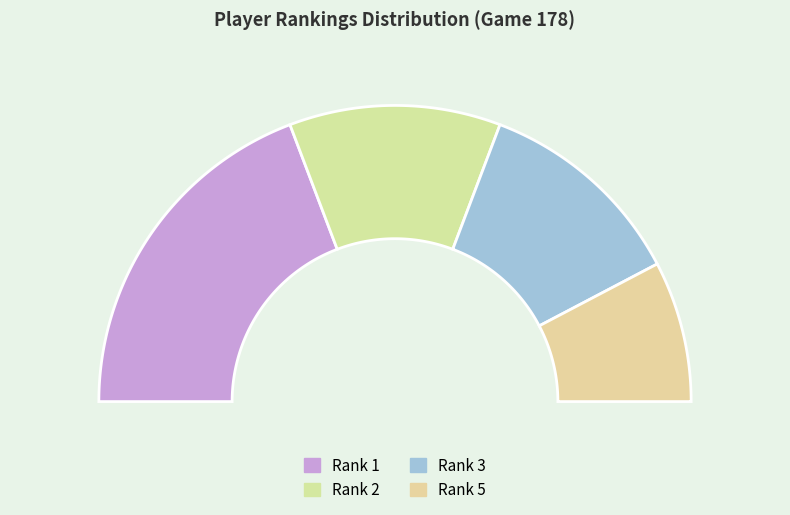

Do 5 and 3 together represent more than half of the pie?

No